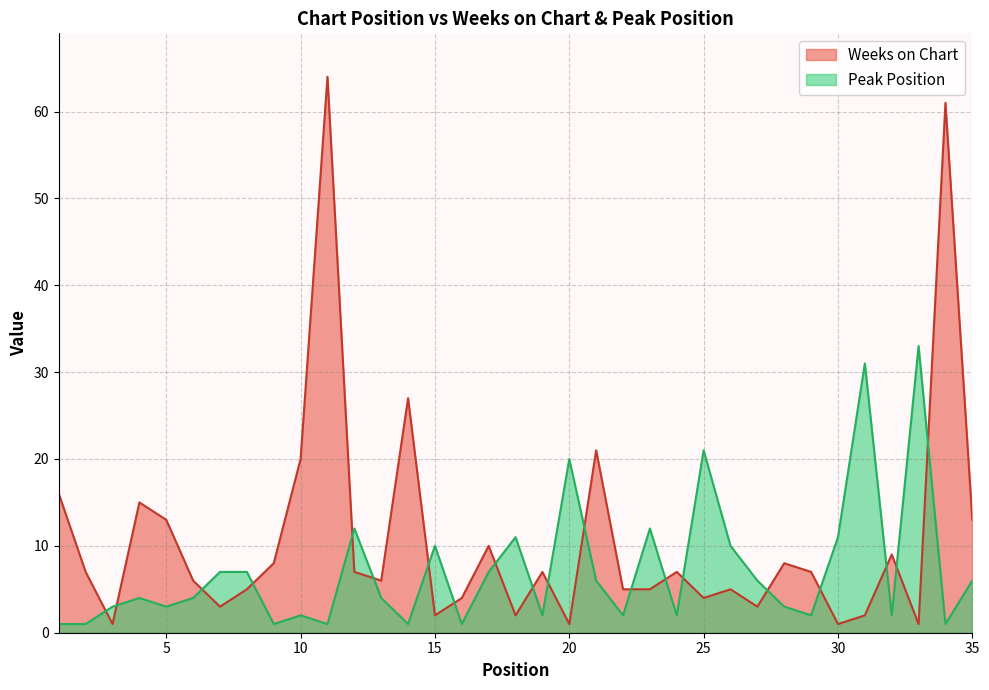

Which series has the largest range (max minus min)?

Weeks on Chart